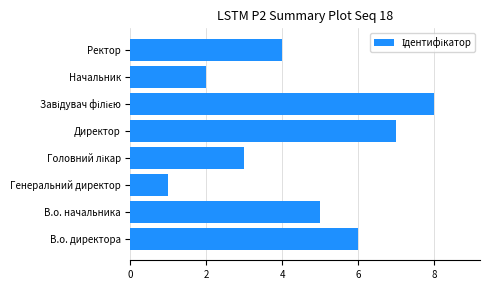

Are the bars grouped side by side (vs. stacked)?

No